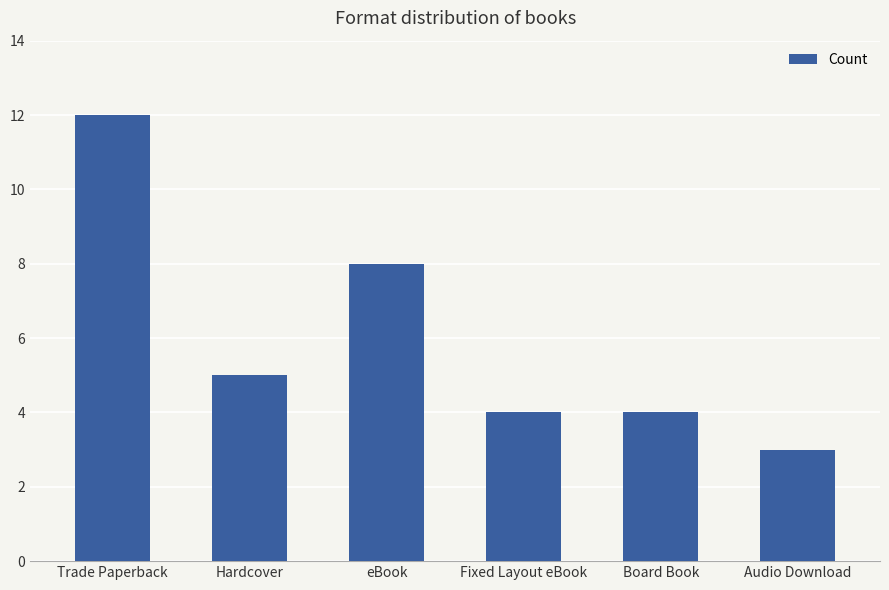

Where does the data first go above 5?

Trade Paperback